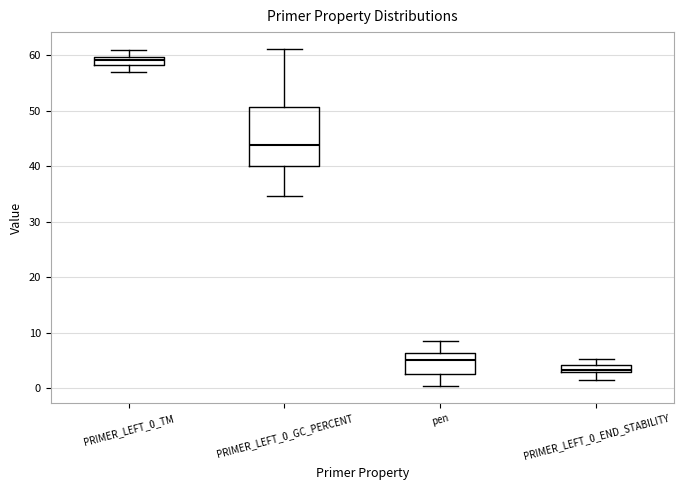

Comparing the boxes themselves (not the whiskers), which one is the tallest?

PRIMER_LEFT_0_GC_PERCENT